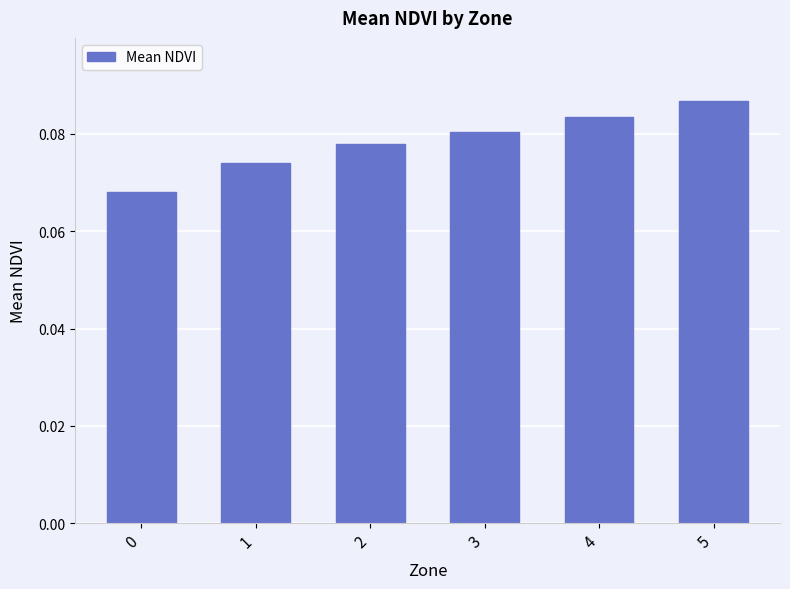

The value at 0 is 0.0. True or false?

False